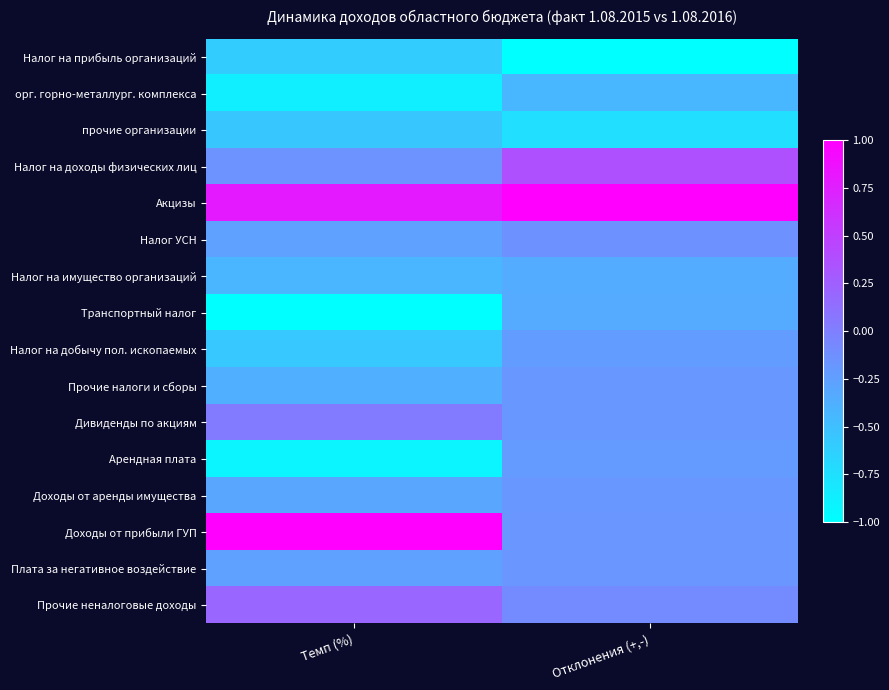

What is the greatest value displayed?

1.0